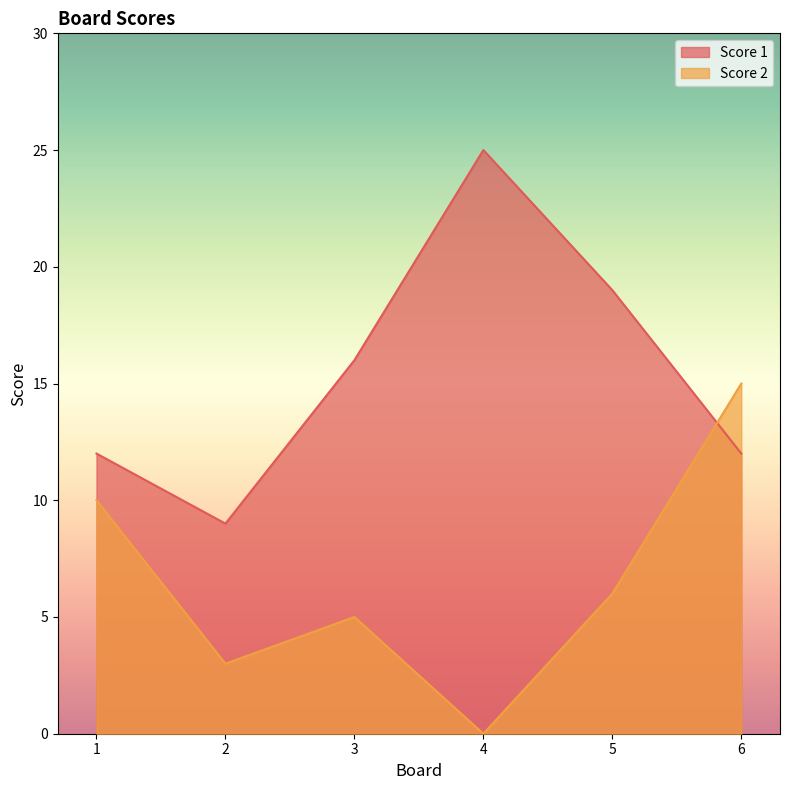

What is the sum of all Score 1 values?

93